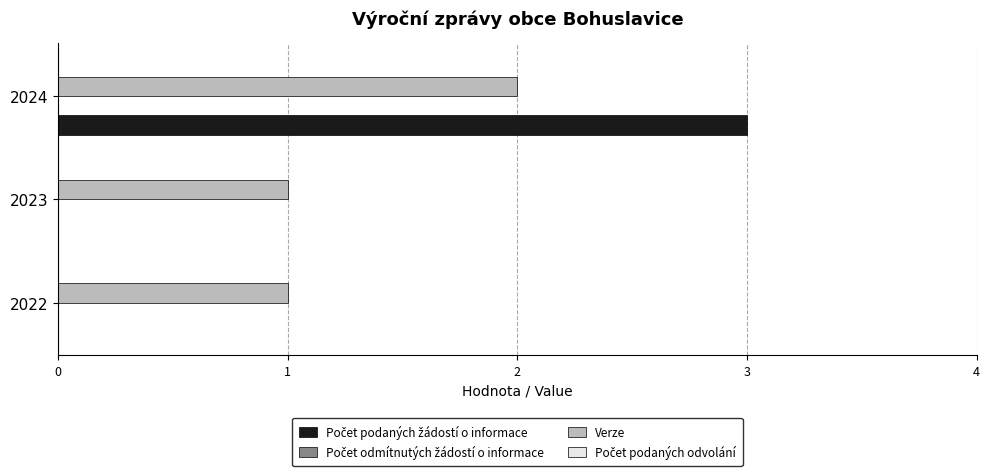

Which series has the largest total across all categories?

Verze